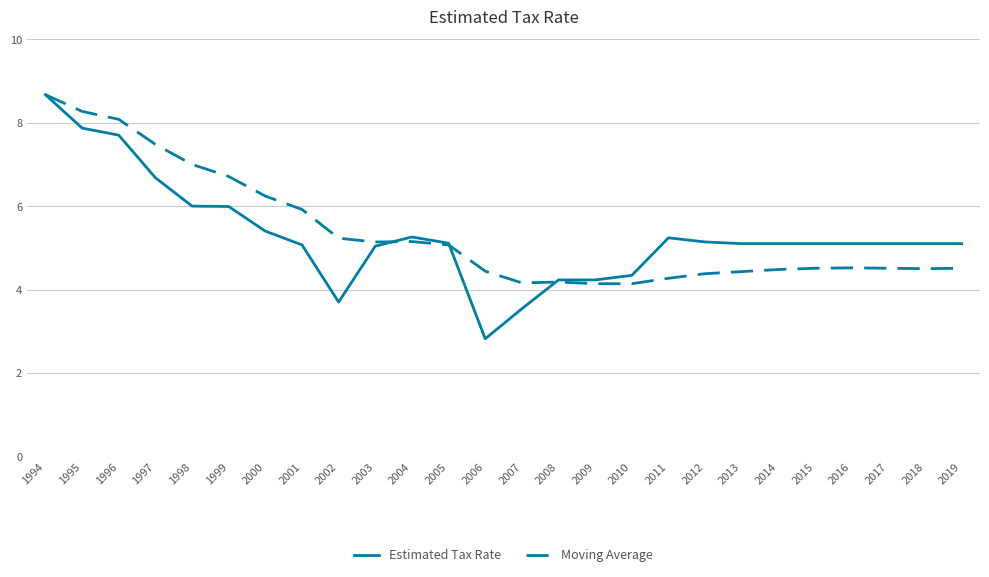

What is the total value across all series at 2006?

7.3